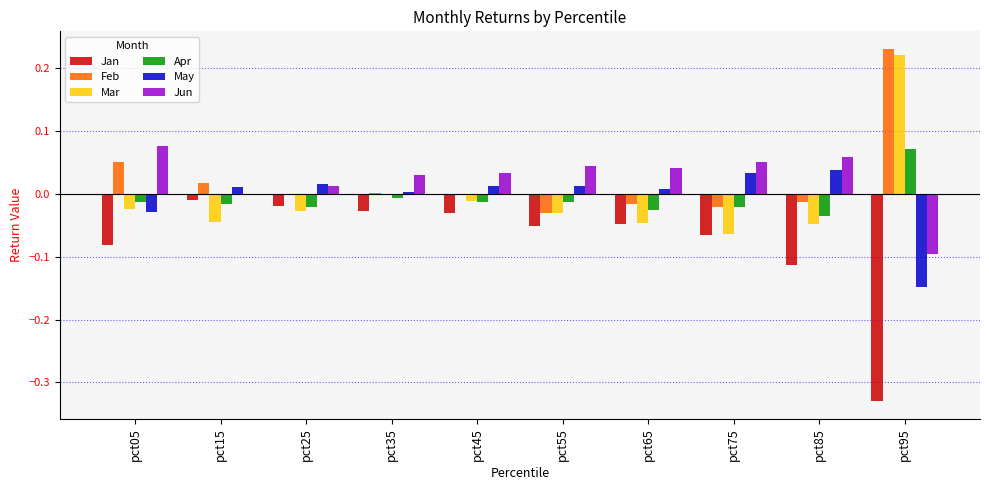

Is the value of Mar at pct75 greater than the value of Jun at pct05?

No